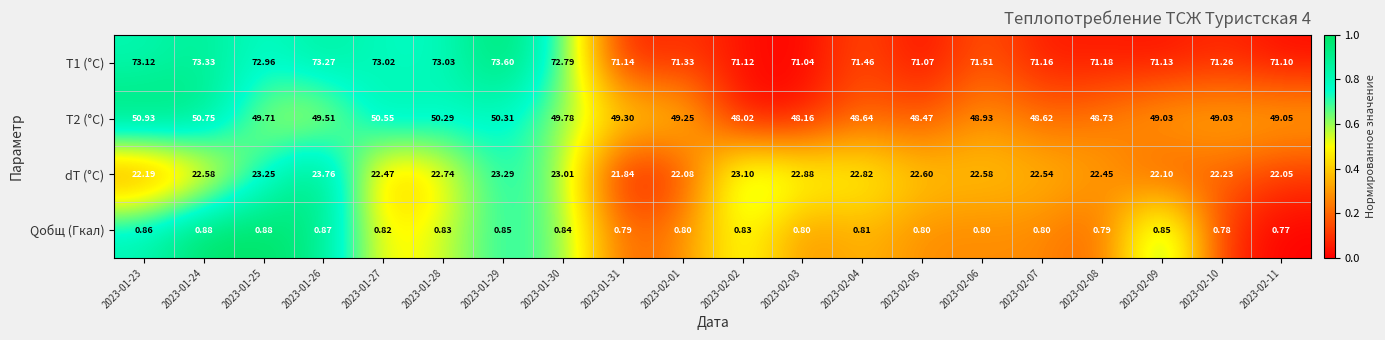

What is the maximum value shown in the chart?

73.6